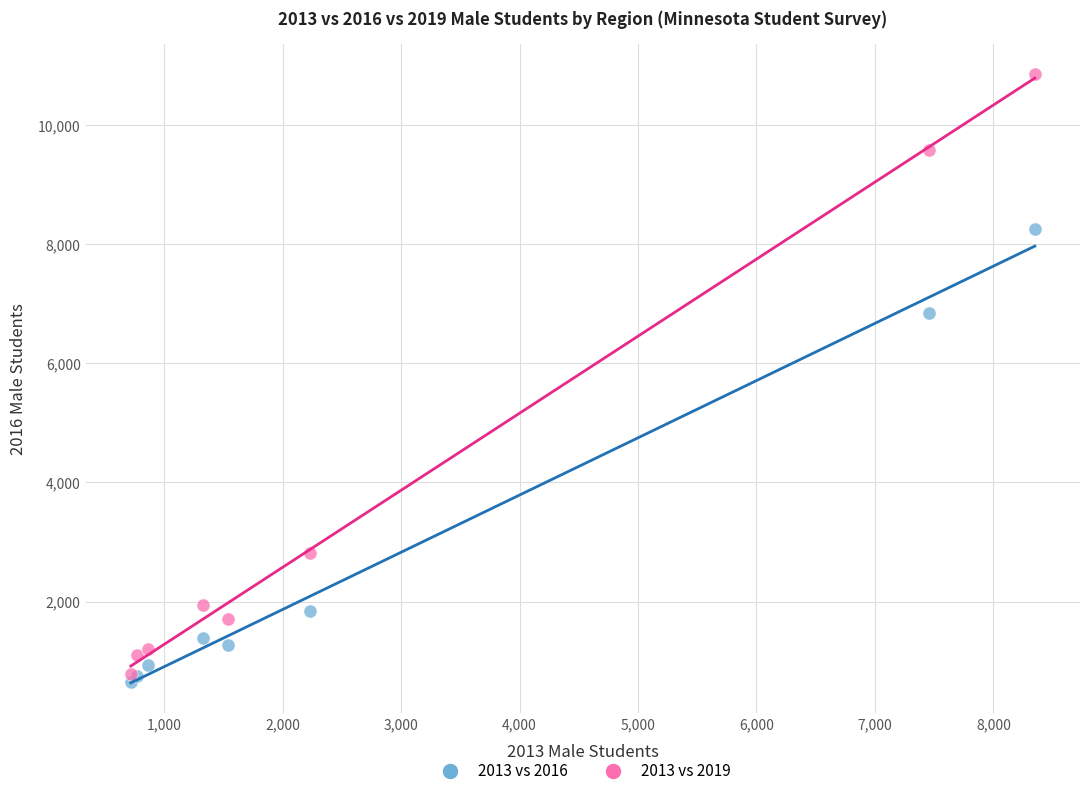

Which series reaches the minimum Y coordinate?

2013 vs 2016